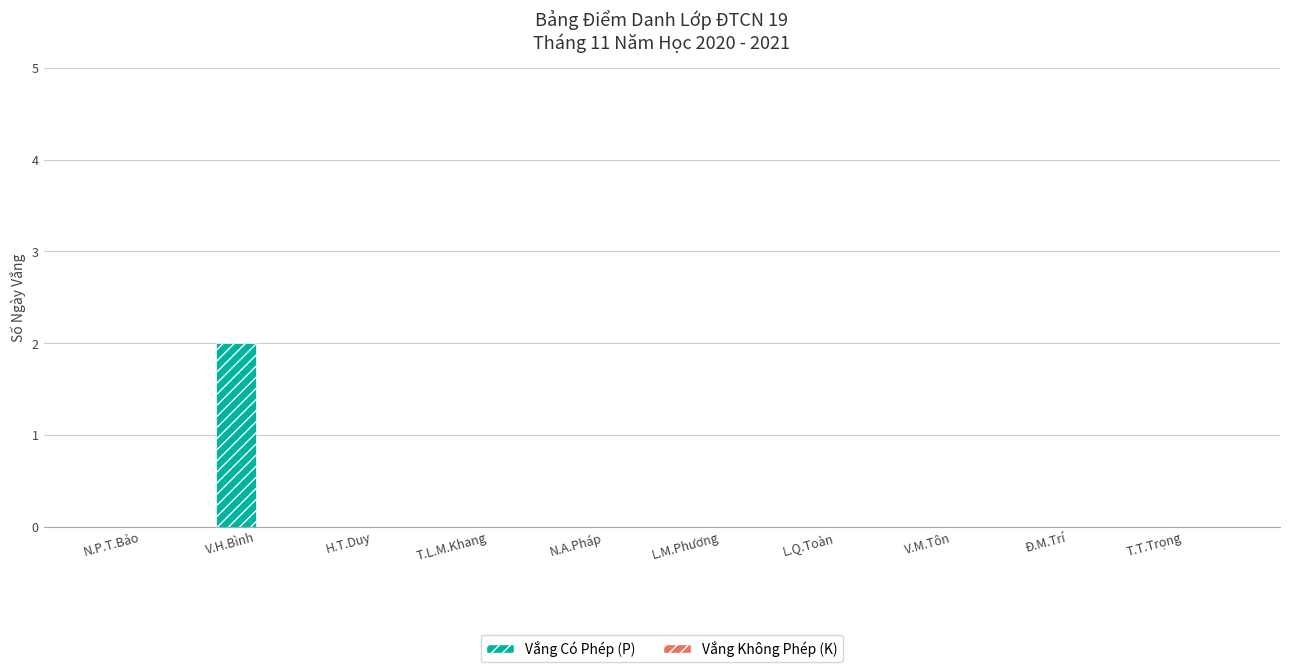

Reading left to right, extract all data points from this chart.

N.P.T.Bảo=0	V.H.Bình=2	H.T.Duy=0	T.L.M.Khang=0	N.A.Pháp=0	L.M.Phương=0	L.Q.Toàn=0	V.M.Tôn=0	Đ.M.Trí=0	T.T.Trọng=0